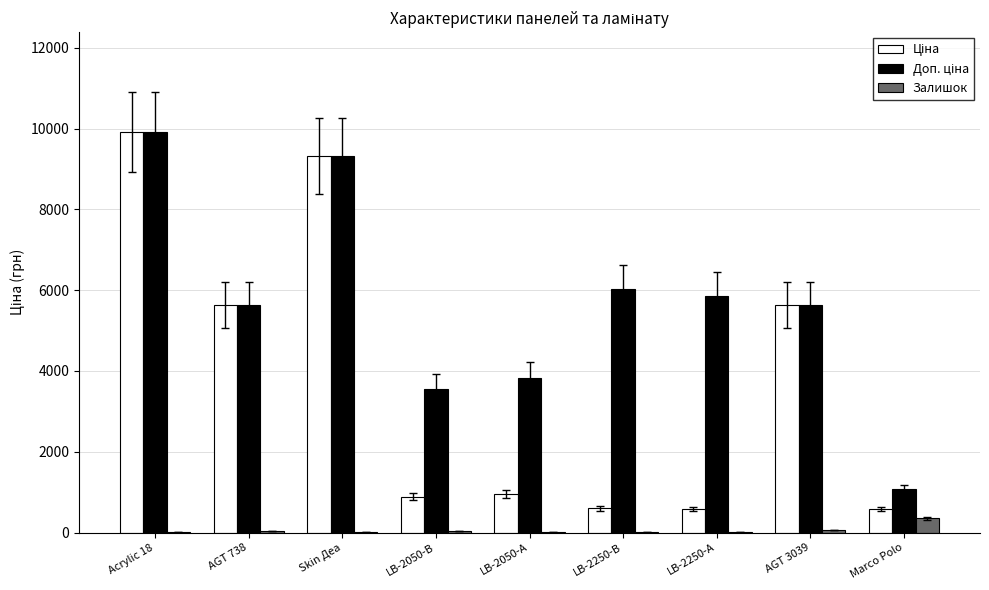

At which category does the chart reach its peak across all series?

Acrylic 18